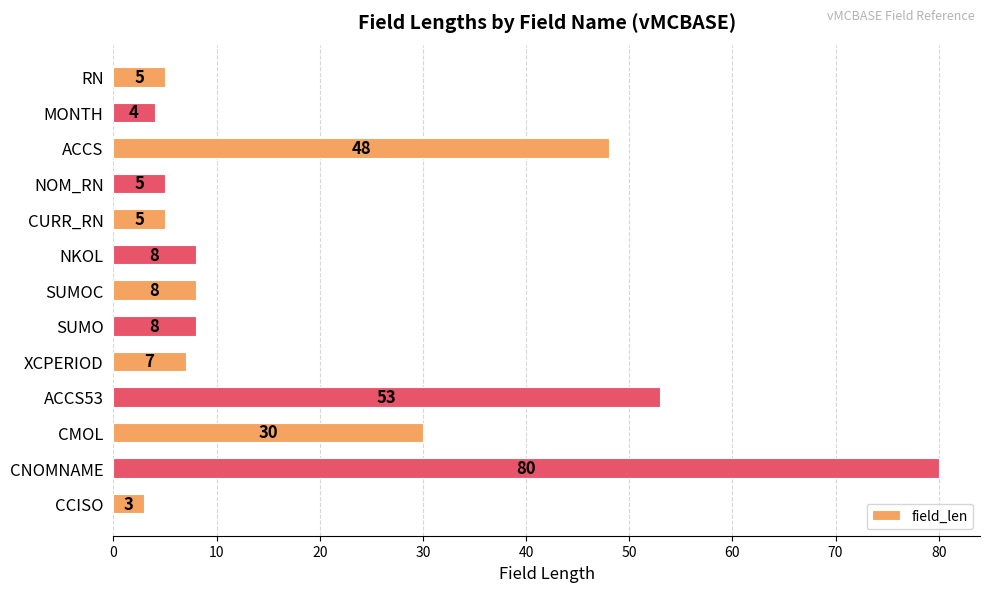

What is the ratio of the value at SUMOC to the value at CMOL?

0.3